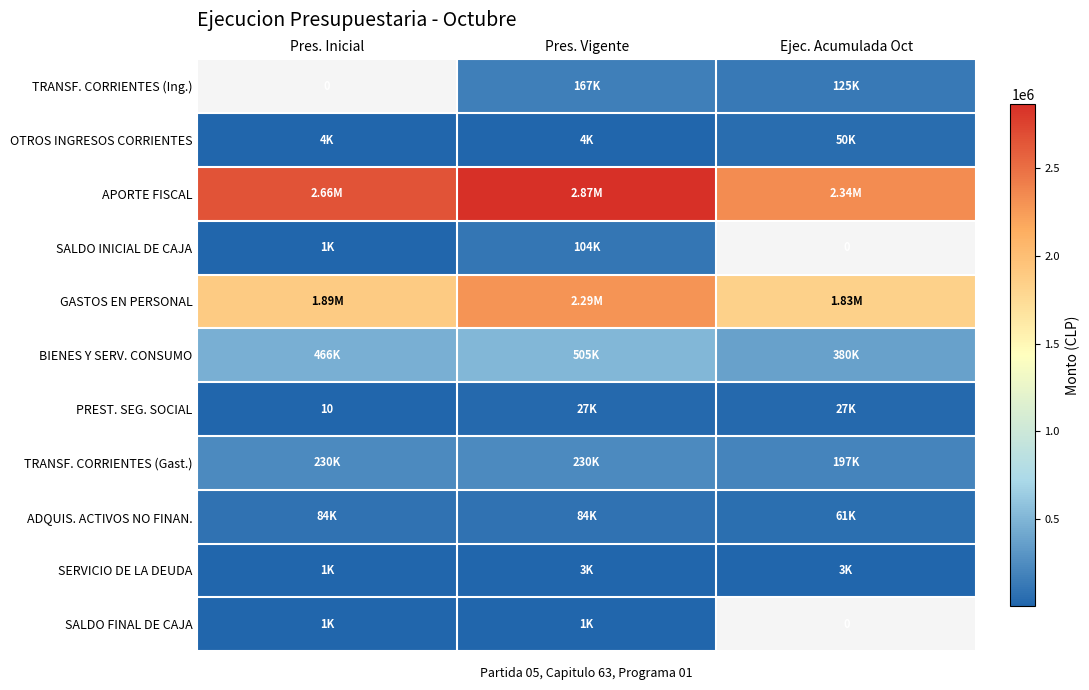

Which series has the largest range (max minus min)?

APORTE FISCAL